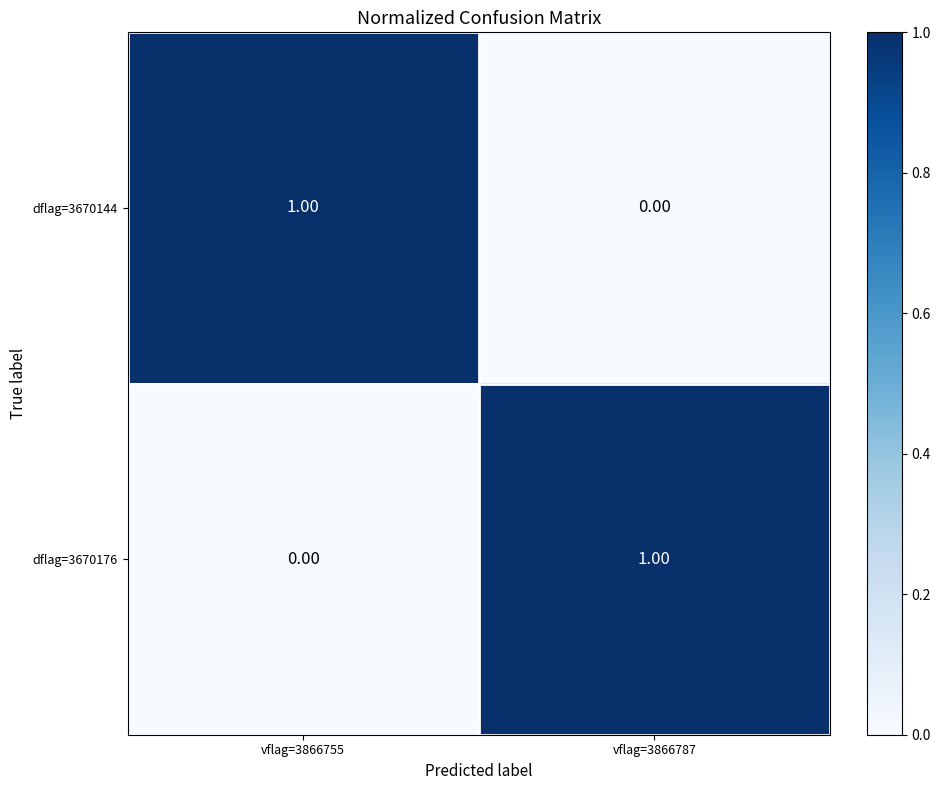

Rank the categories by dflag=3670144 value from highest to lowest.

vflag=3866755, vflag=3866787